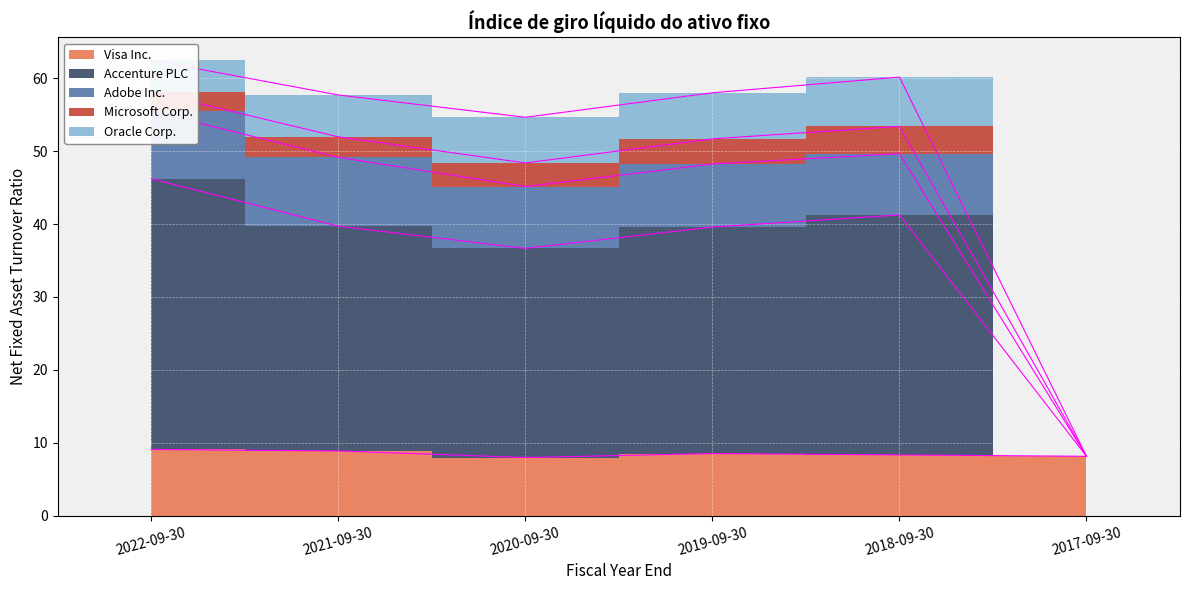

Where is Visa Inc. nearest to the value 8?

2020-09-30